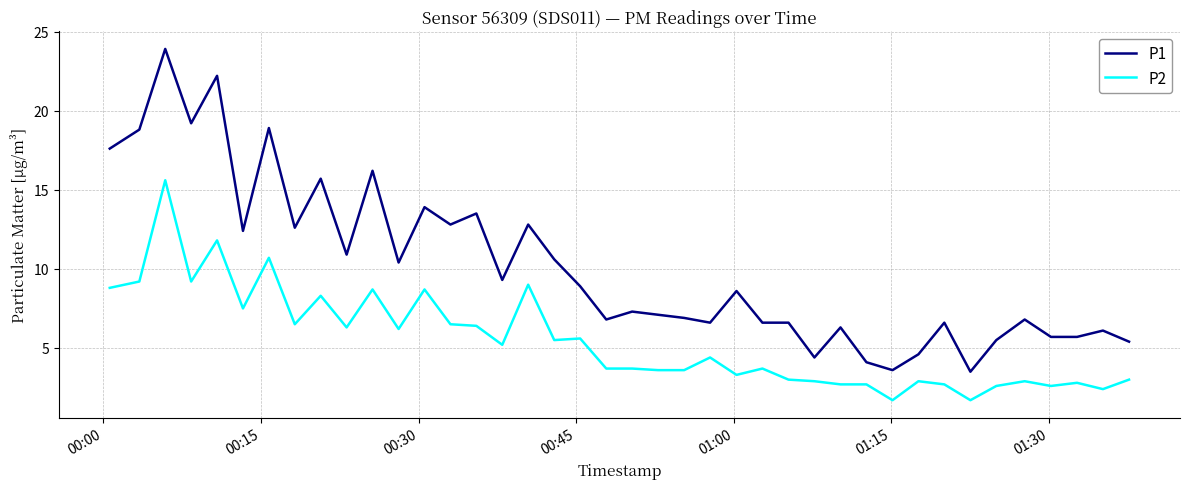

Rank the series by their maximum value, from highest to lowest.

P1, P2